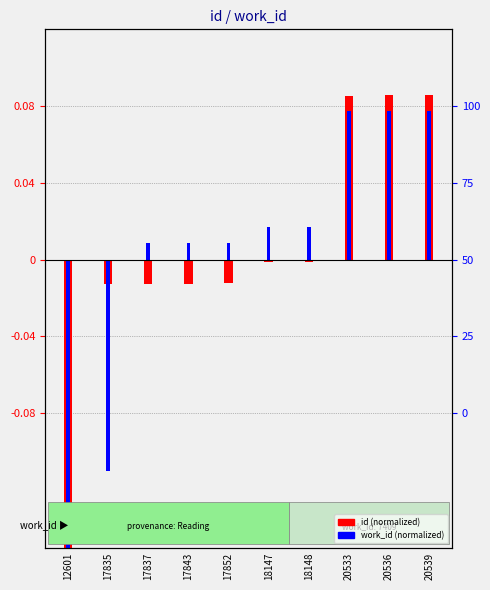

Reading left to right, what are all the values shown in this chart?

id (normalized): -0.2	-0.0	-0.0	-0.0	-0.0	-0.0	-0.0	0.1	0.1	0.1
work_id (normalized): -0.2	-0.1	0.0	0.0	0.0	0.0	0.0	0.1	0.1	0.1